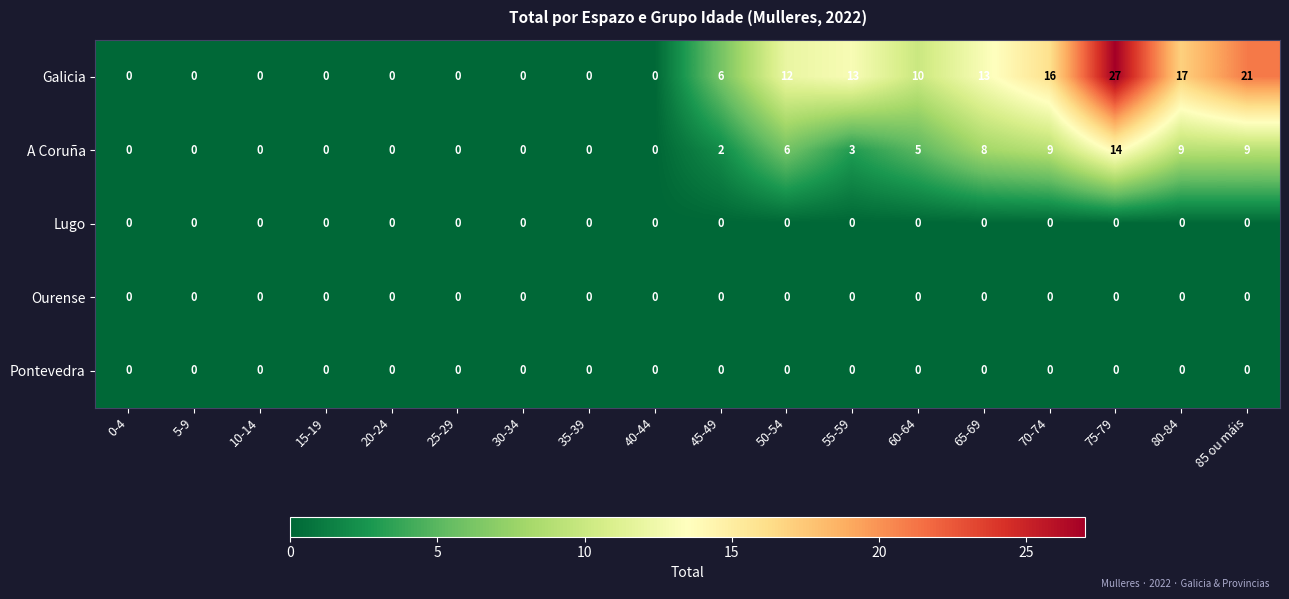

What is the greatest value displayed?

27